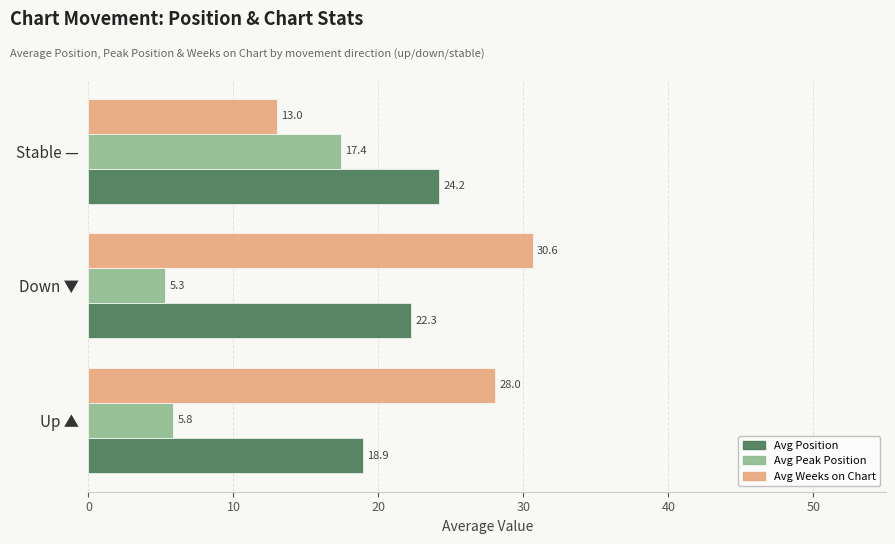

Rank the categories by Avg Peak Position value from highest to lowest.

Stable —, Up ▲, Down ▼